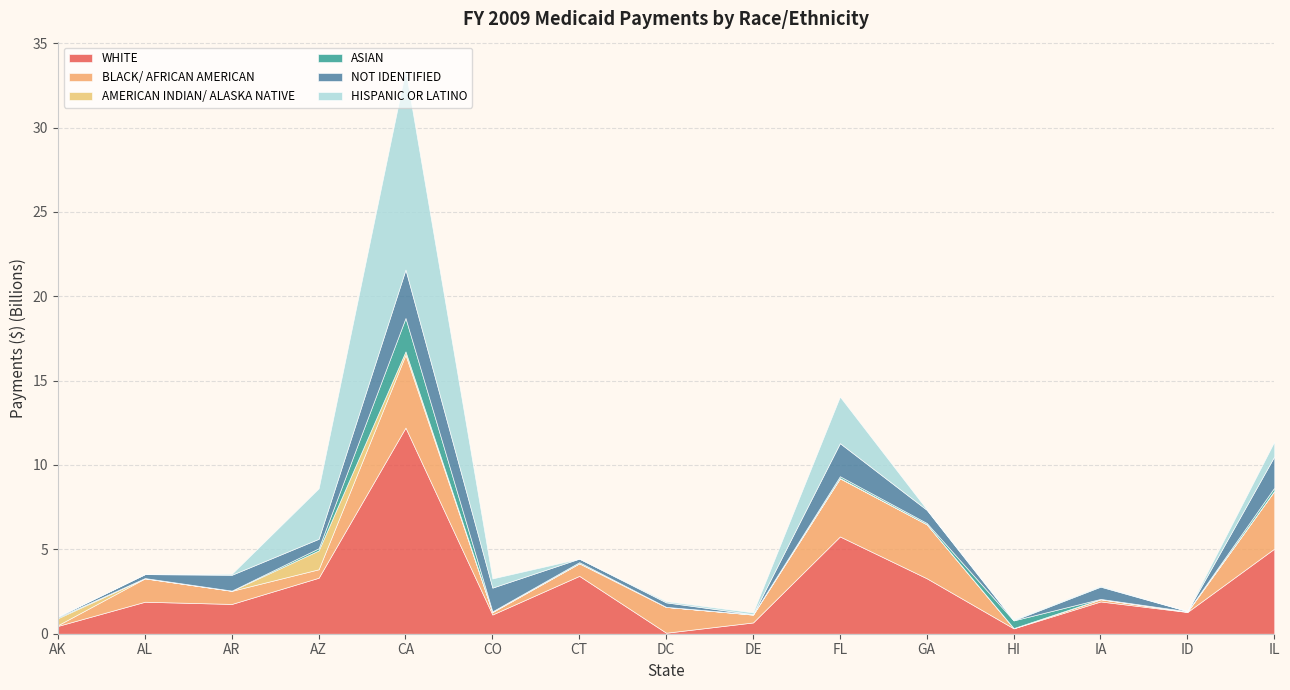

At which category is the sum across all series the highest?

CA